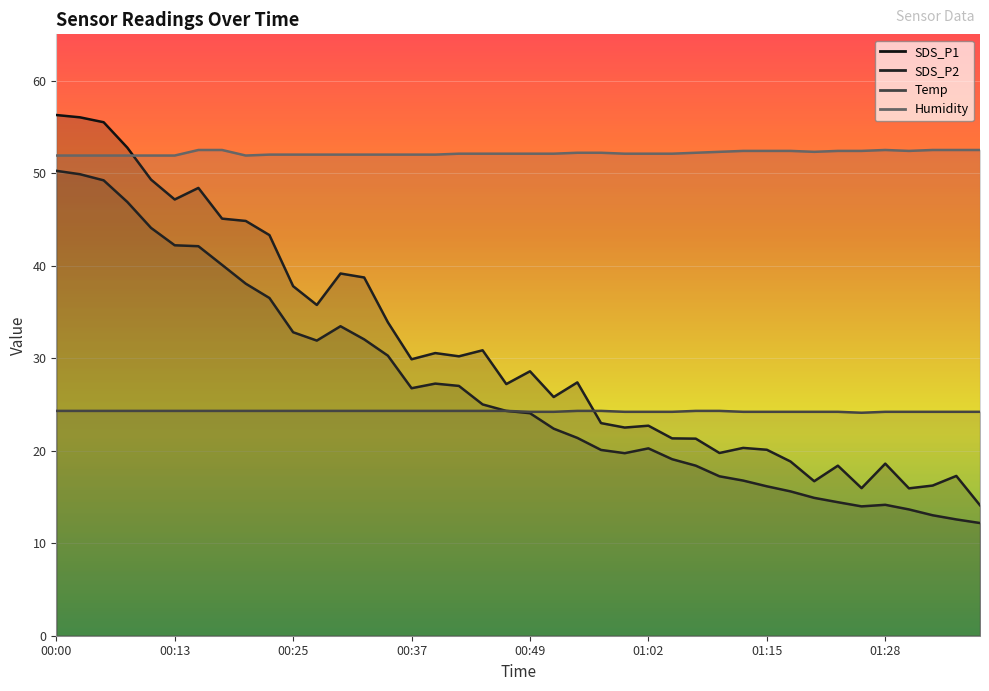

Reading left to right, transcribe all the data shown in this chart.

SDS_P1: 56.3	56.0	55.5	52.8	49.3	47.1	48.4	45.1	44.8	43.3	37.8	35.8	39.1	38.7	33.9	29.9	30.6	30.2	30.9	27.2	28.6	25.8	27.4	23.0	22.5	22.7	21.3	21.3	19.8	20.3	20.1	18.8	16.7	18.4	15.9	18.6	15.9	16.2	17.3	14.1
SDS_P2: 50.2	49.9	49.2	46.9	44.1	42.2	42.1	40.1	38.0	36.5	32.8	31.9	33.5	32.0	30.3	26.8	27.2	27.0	25.0	24.3	24.1	22.4	21.4	20.1	19.7	20.2	19.1	18.4	17.2	16.8	16.1	15.6	14.9	14.4	14.0	14.2	13.7	13.0	12.6	12.2
Temp: 24.3	24.3	24.3	24.3	24.3	24.3	24.3	24.3	24.3	24.3	24.3	24.3	24.3	24.3	24.3	24.3	24.3	24.3	24.3	24.3	24.2	24.2	24.3	24.3	24.2	24.2	24.2	24.3	24.3	24.2	24.2	24.2	24.2	24.2	24.1	24.2	24.2	24.2	24.2	24.2
Humidity: 51.9	51.9	51.9	51.9	51.9	51.9	52.5	52.5	51.9	52.0	52.0	52.0	52.0	52.0	52.0	52.0	52.0	52.1	52.1	52.1	52.1	52.1	52.2	52.2	52.1	52.1	52.1	52.2	52.3	52.4	52.4	52.4	52.3	52.4	52.4	52.5	52.4	52.5	52.5	52.5